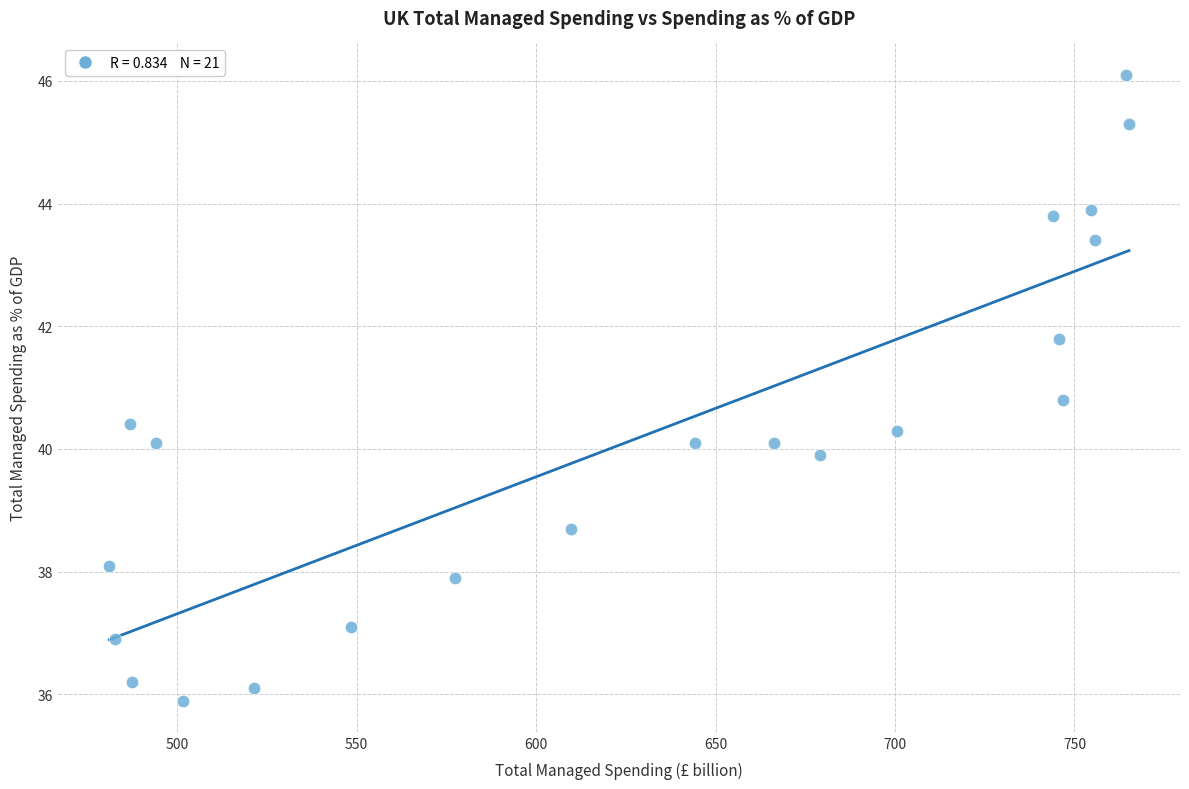

What is the range of X values (max minus min)?

284.1